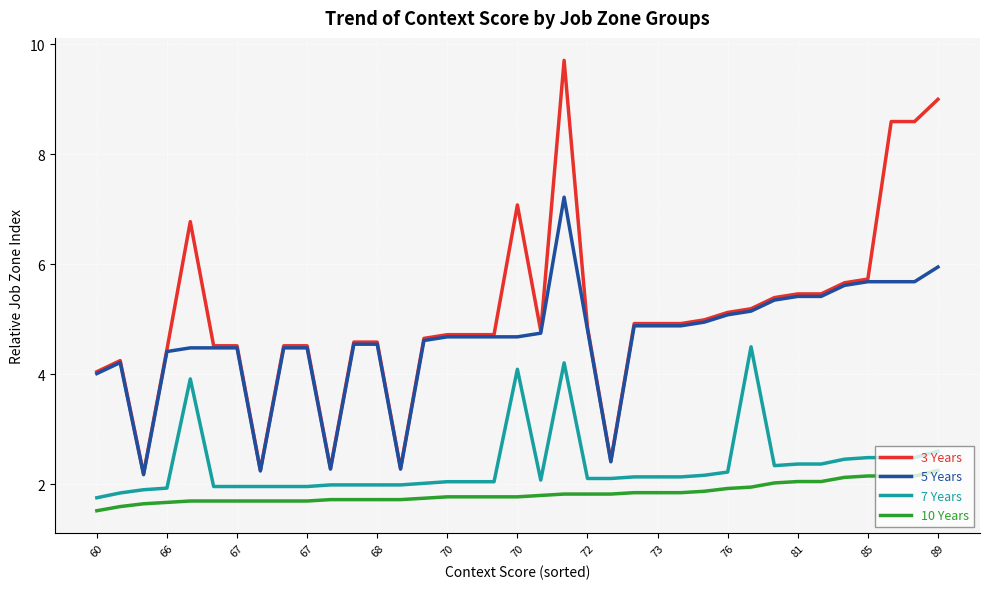

At how many categories does at least one series exceed 4?

32